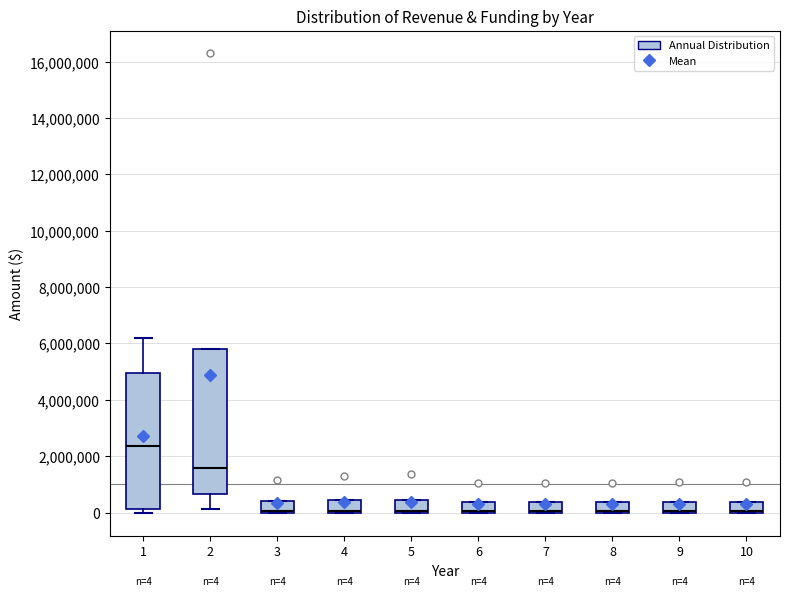

Which box is the tallest, from its lower edge to its upper edge?

2